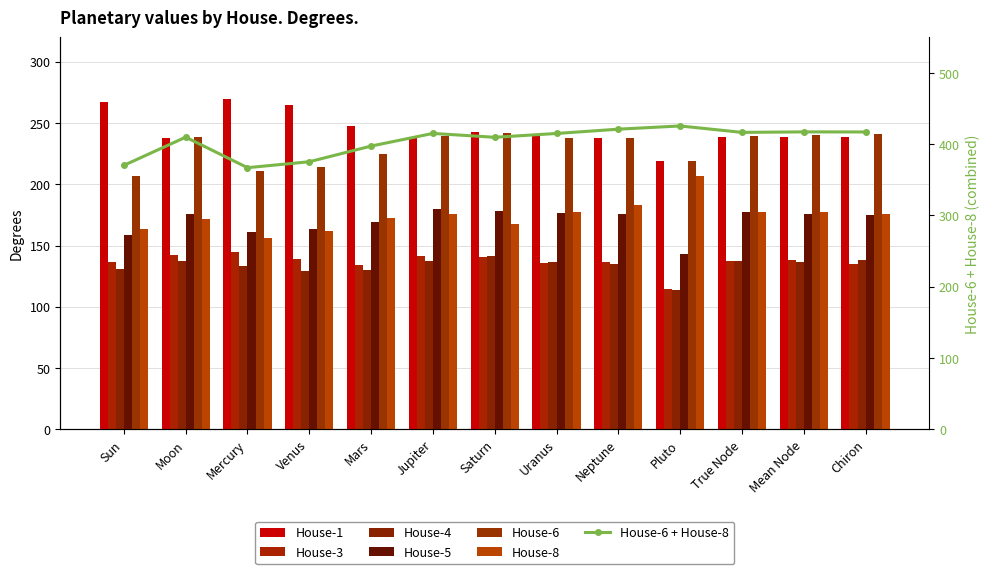

List the labels in order of House-6 value, smallest first.

Sun, Mercury, Venus, Pluto, Mars, Uranus, Neptune, Moon, True Node, Jupiter, Mean Node, Chiron, Saturn